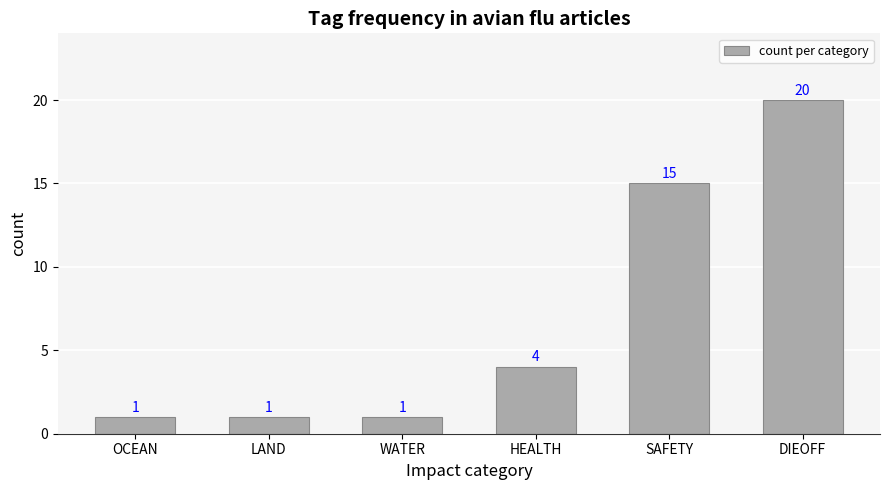

What is the label of the 1st bar from the left?

OCEAN